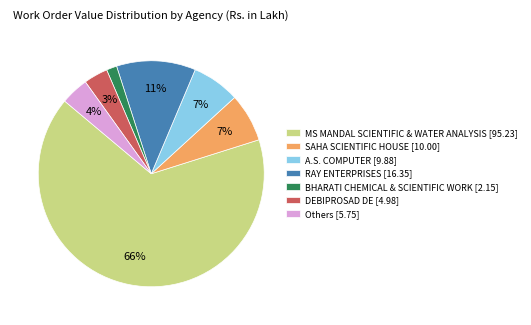

Do DEBIPROSAD DE [4.98] and SAHA SCIENTIFIC HOUSE [10.00] together represent more than half of the pie?

No